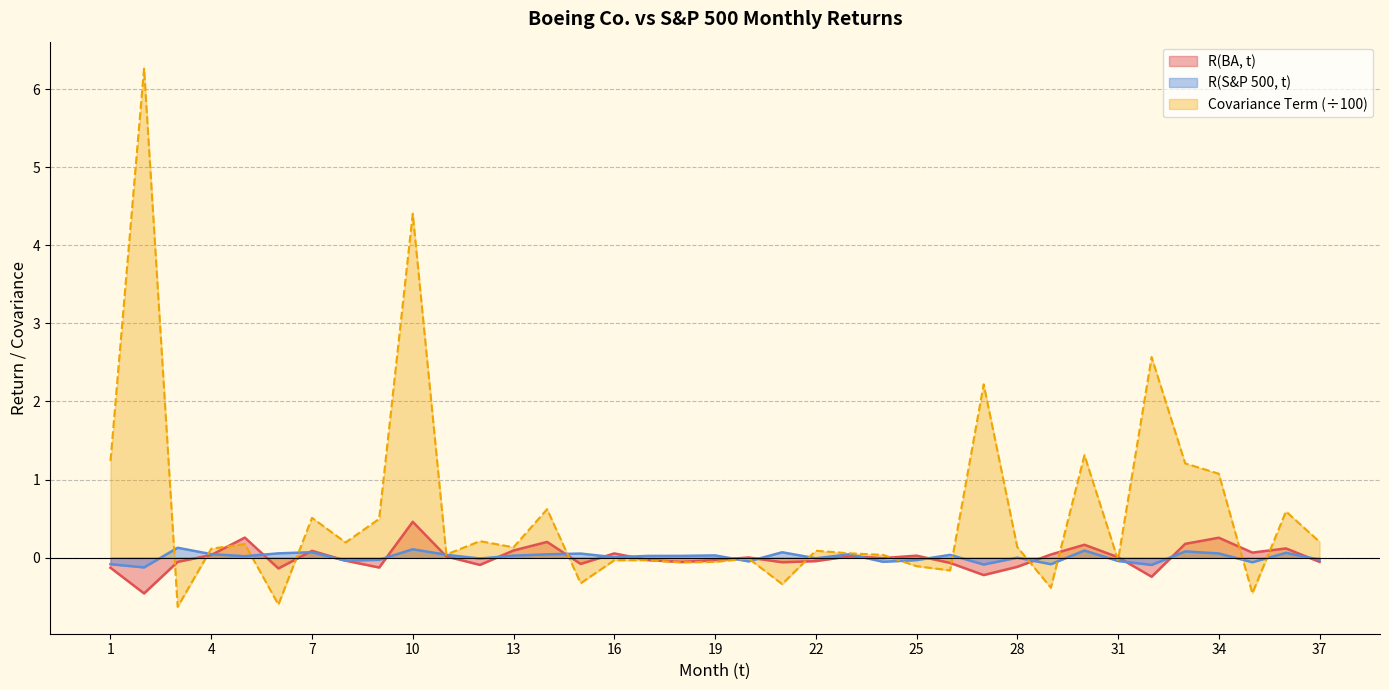

What are all the series names shown in the legend?

R(BA, t), R(S&P 500, t), Covariance Term (÷100)